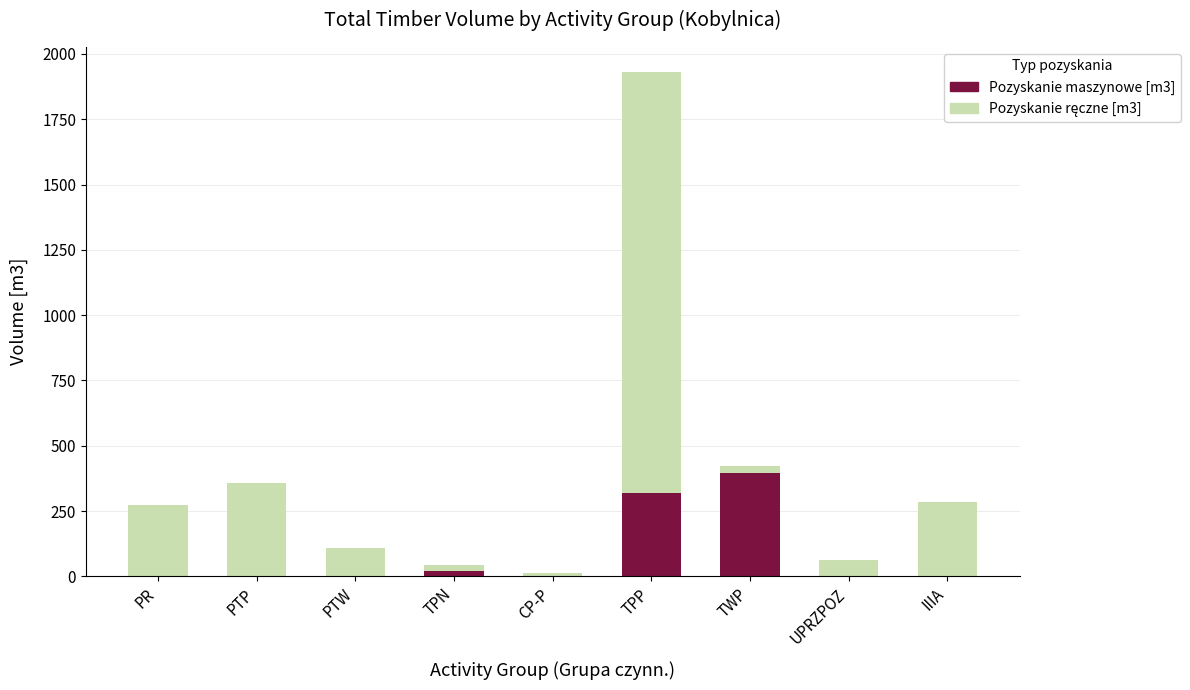

The value of Pozyskanie maszynowe [m3] at PTW is 0. True or false?

True